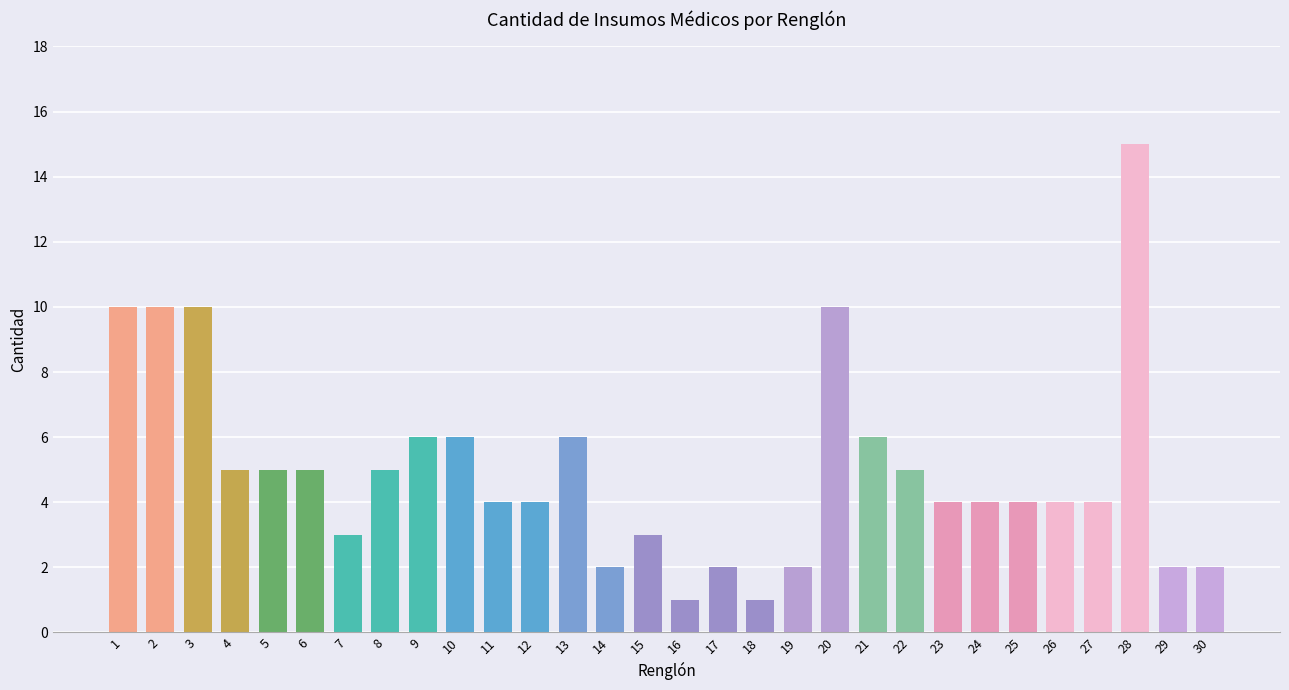

What is the difference between the maximum and minimum values?

14